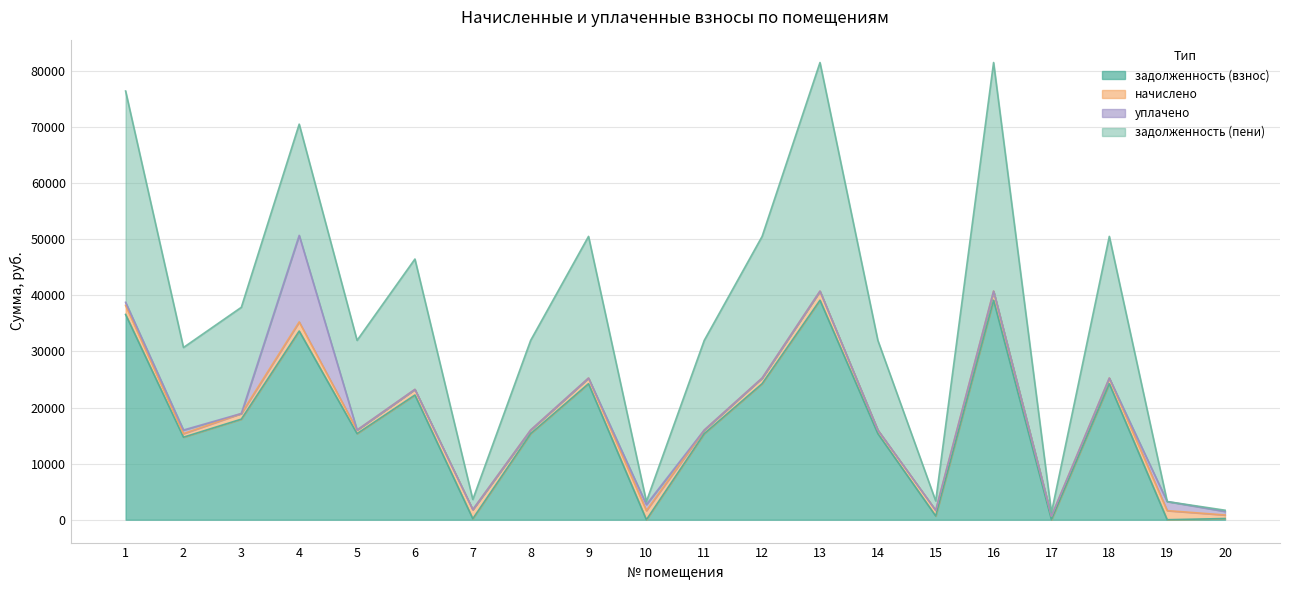

After their last crossing, which series has the higher values: начислено or задолженность (пени)?

начислено